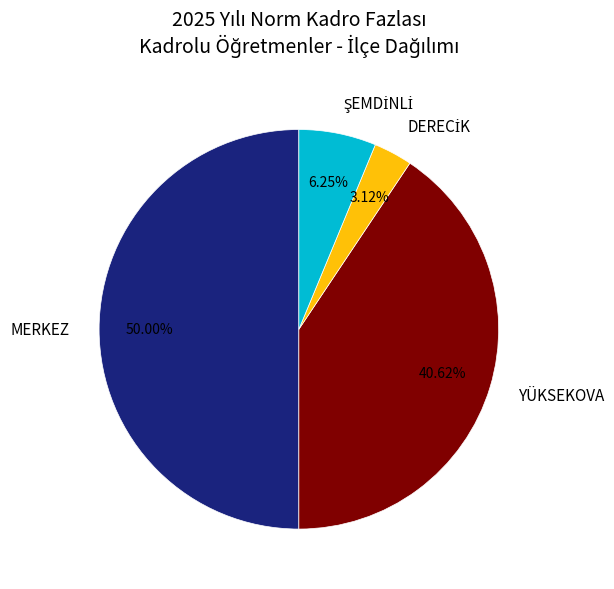

Count the number of slices in the pie.

4